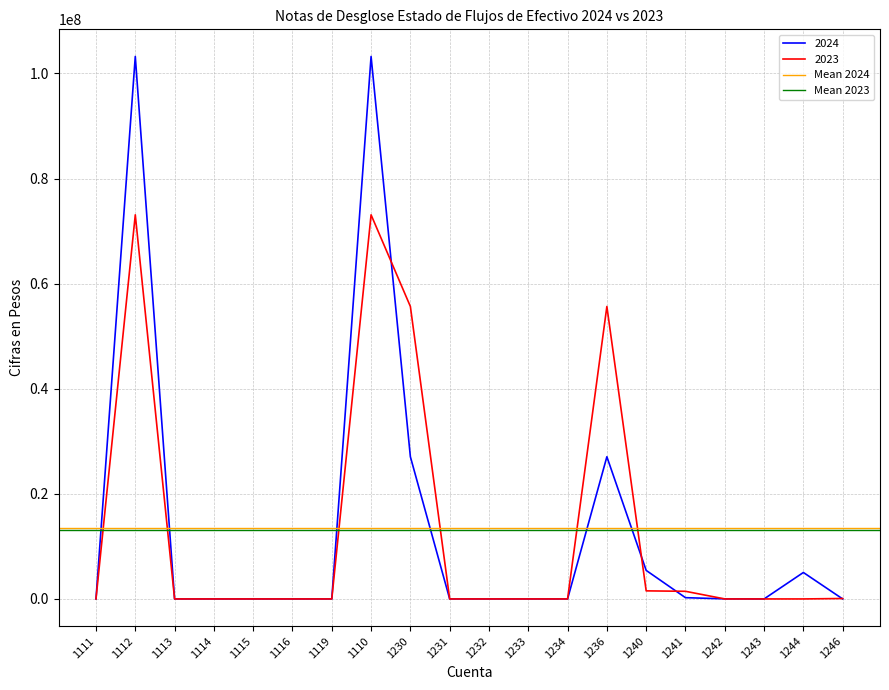

What is the value of the Mean 2023 point at the 1st from the left?

13030195.3